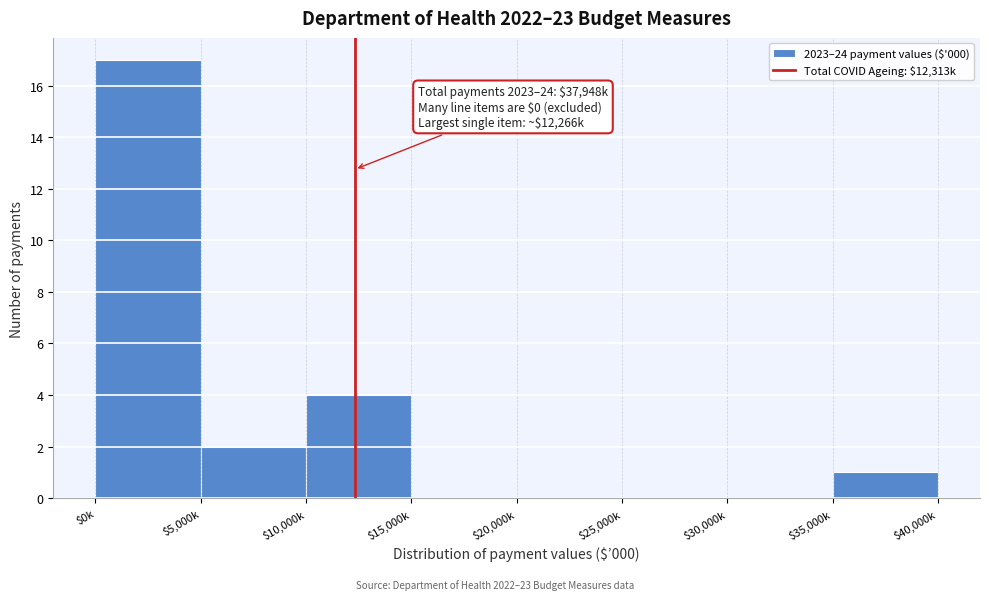

True or false: the data shows 7 at $25,000k.

False